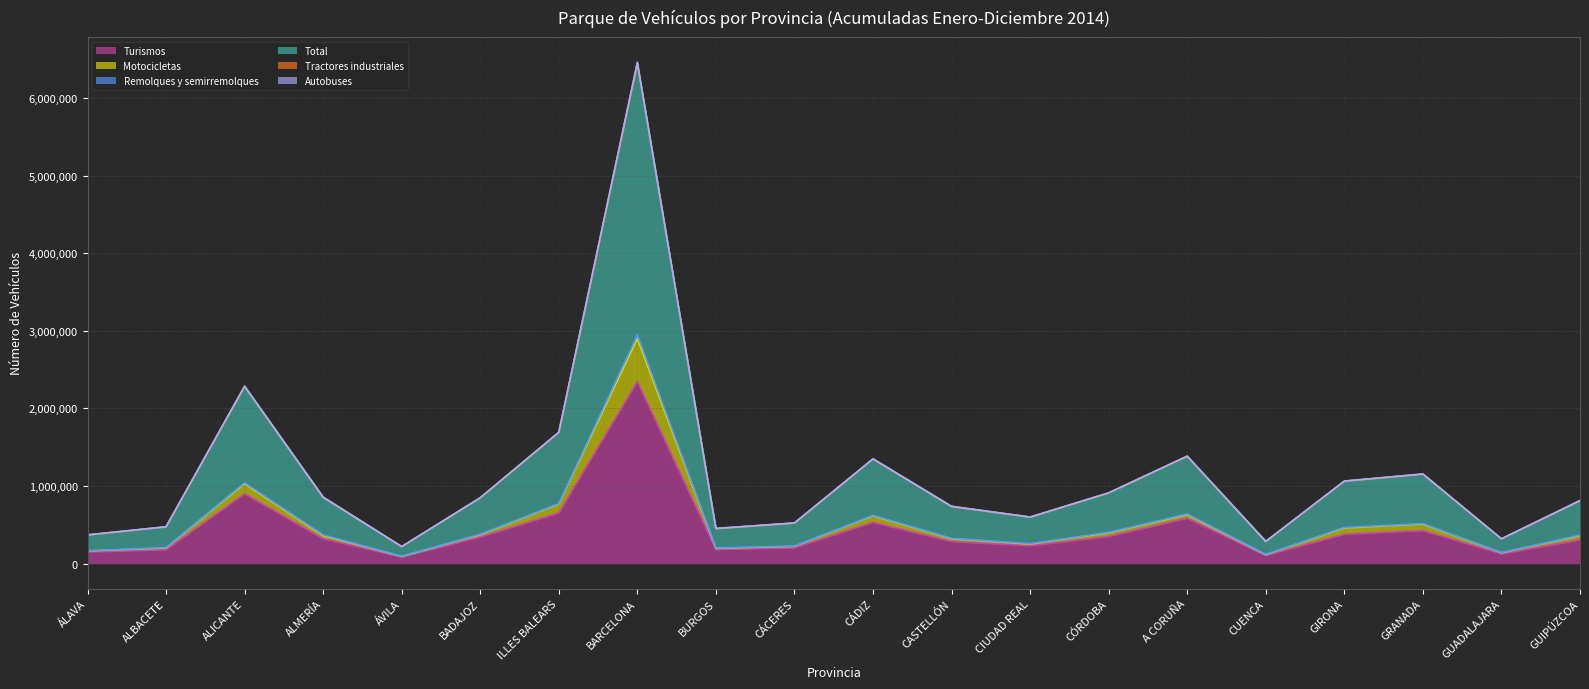

True or false: Turismos has a value of 377695 at GIRONA.

True